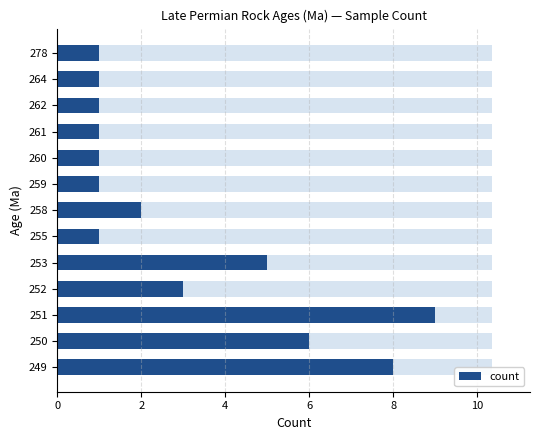

Reading left to right, list all the values displayed in this chart.

8	6	9	3	5	1	2	1	1	1	1	1	1